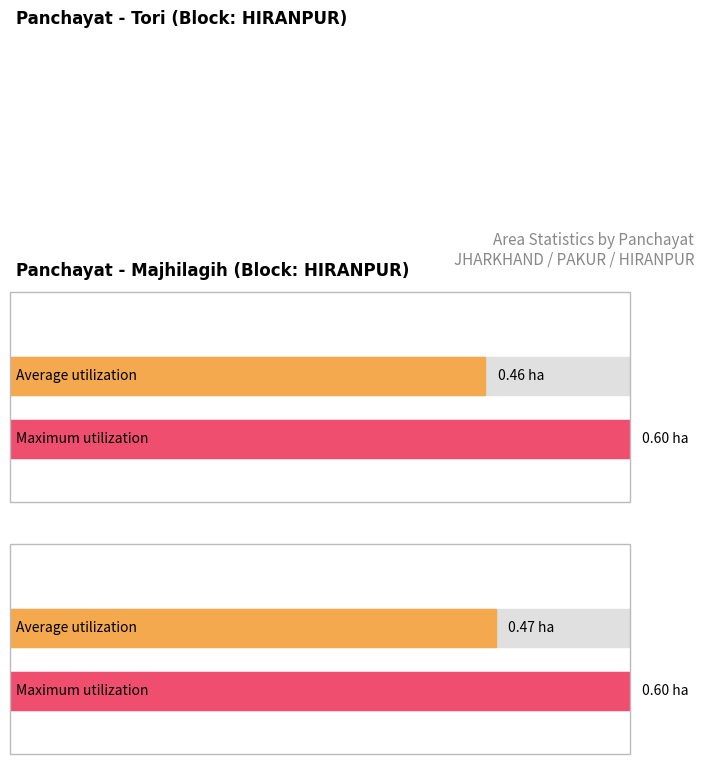

Does the chart contain any negative values?

No